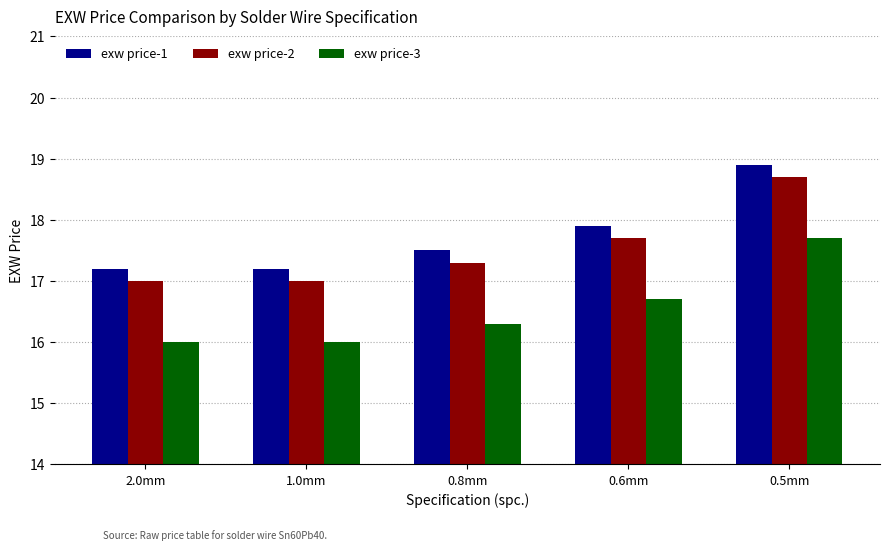

Count the number of categories in the chart.

5